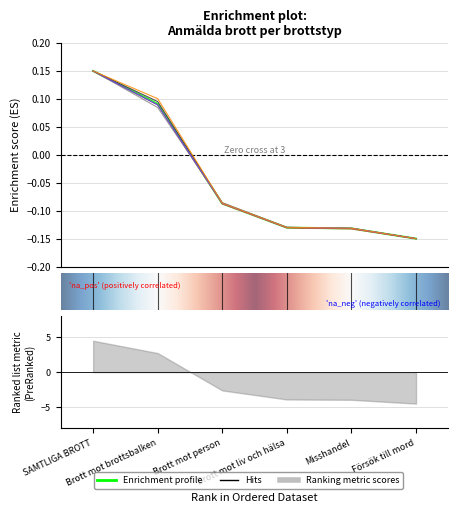

Which category has the lowest value across all series?

Försök till mord